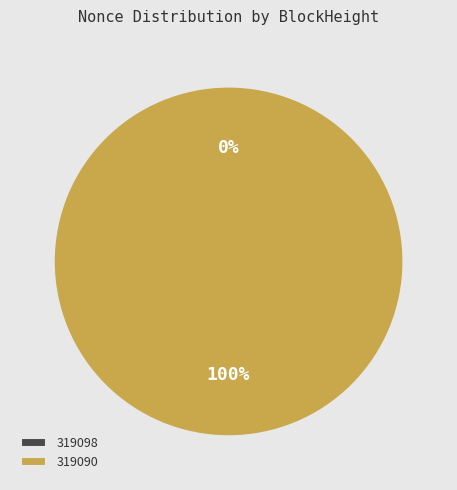

Is there any slice that represents more than half of the pie?

Yes